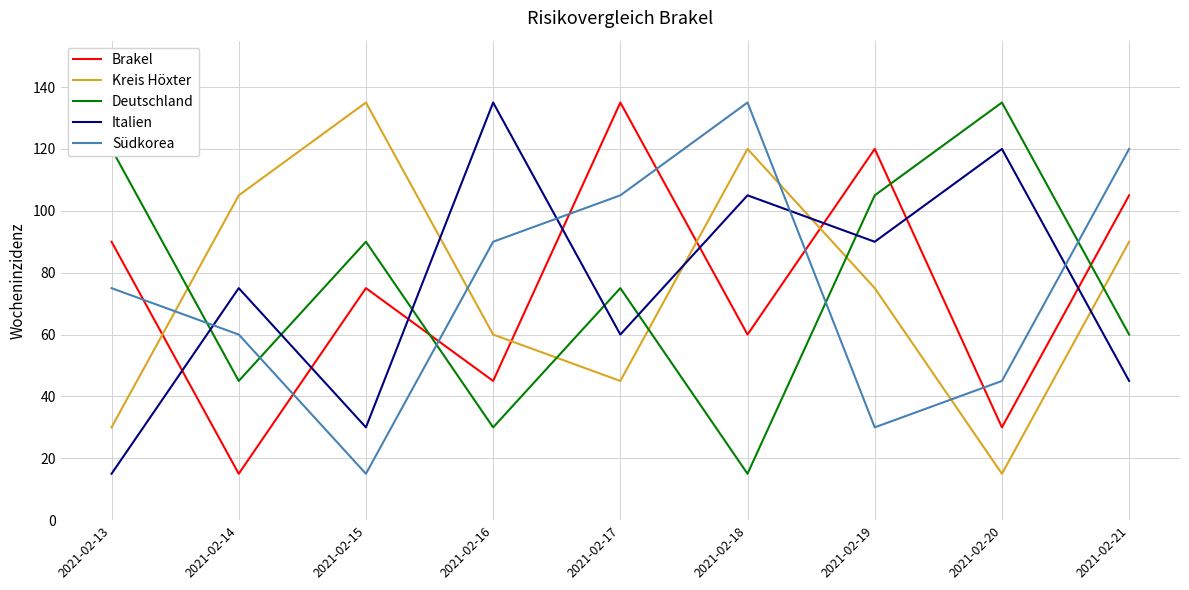

Where is Südkorea nearest to the value 75?

2021-02-13